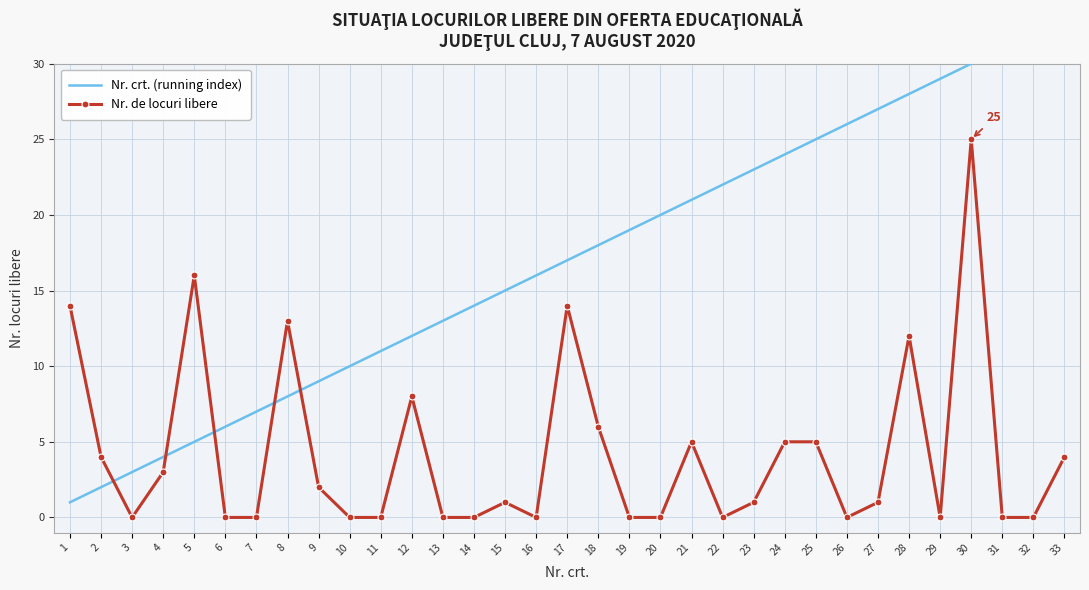

How many interior local valleys does the Nr. de locuri libere series have?

5